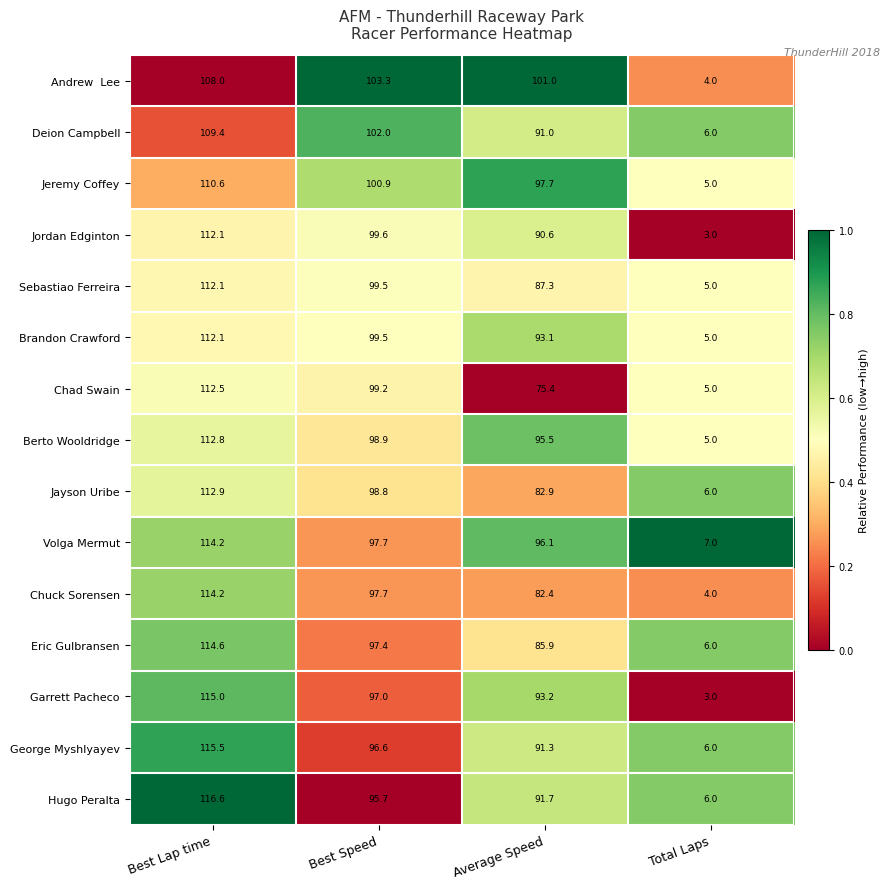

Rank the categories by Sebastiao Ferreira value from highest to lowest.

Best Lap time, Best Speed, Average Speed, Total Laps